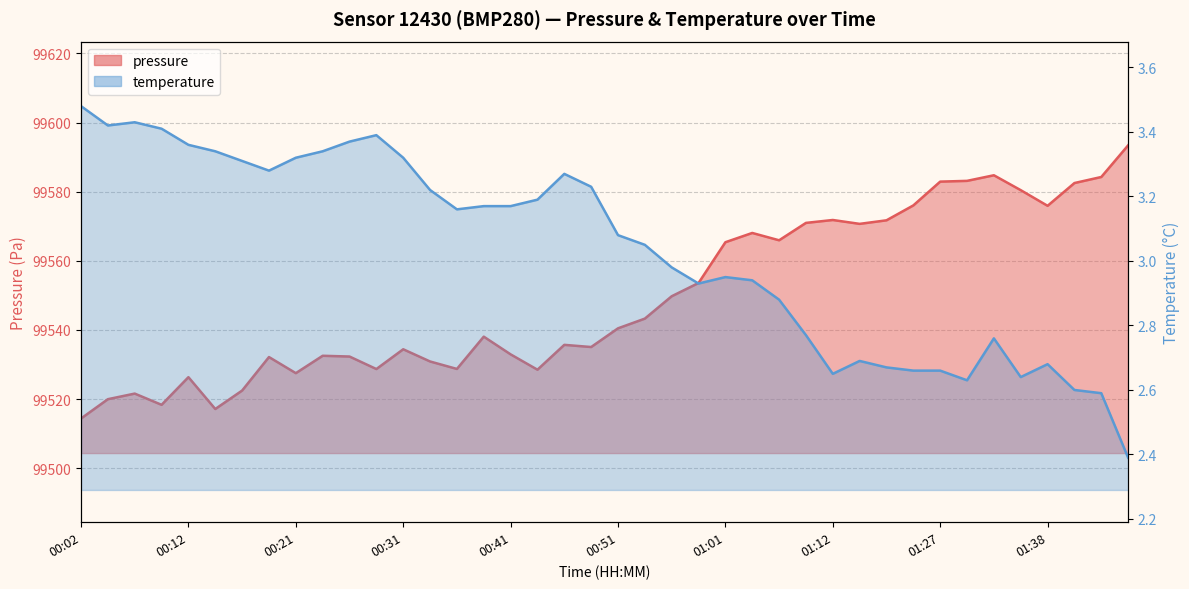

In temperature, how many points are lower than both neighbors (excluding endpoints)?

7